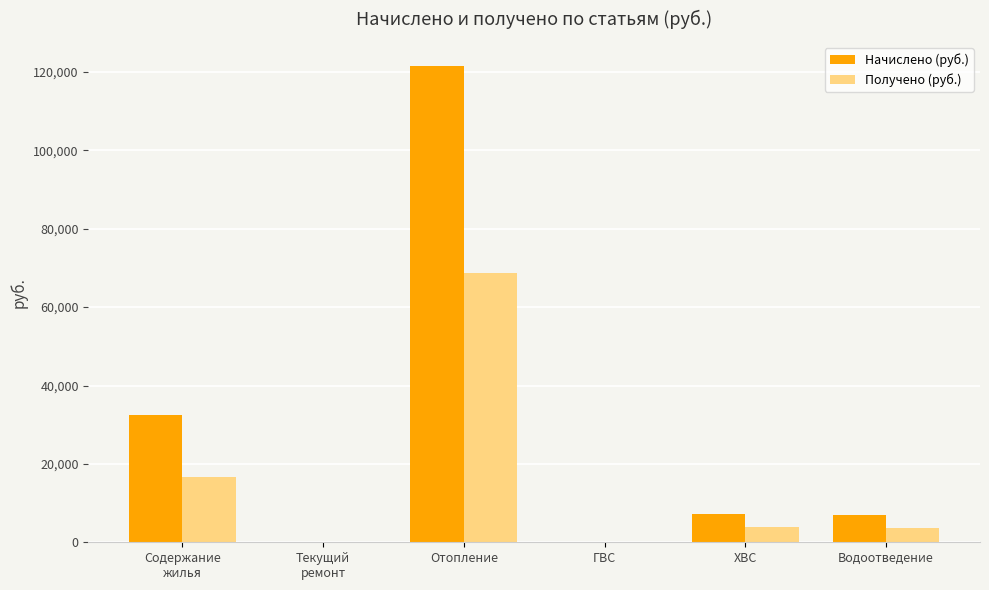

Which series changed the most between ГВС and Водоотведение?

Начислено (руб.)